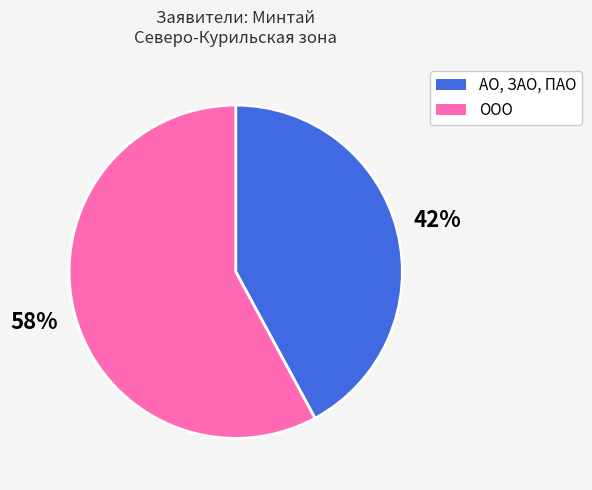

Count the number of slices in the pie.

2